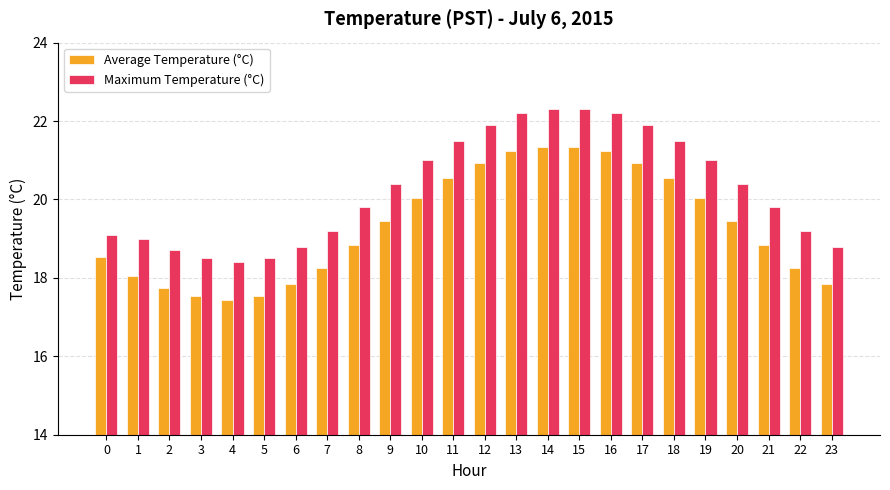

Where does the Maximum Temperature (°C) series first go above 20?

9